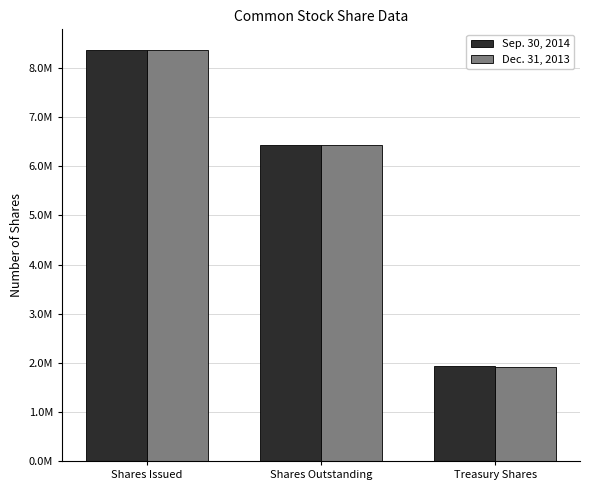

What is the label of the 1st bar from the left?

Shares Issued